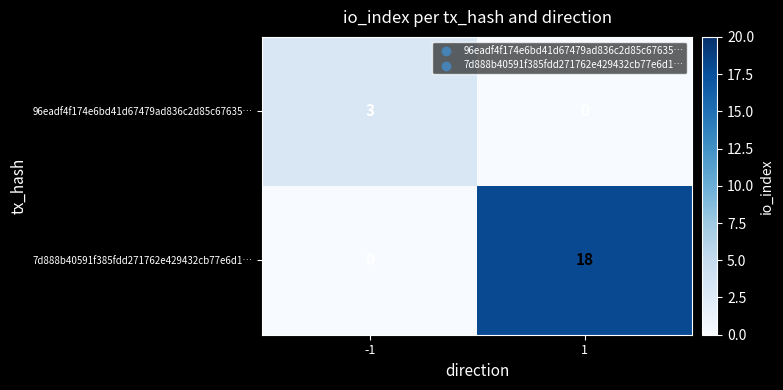

At 1, list the series in order from smallest to largest.

96eadf4f174e6bd41d67479ad836c2d85c67635…, 7d888b40591f385fdd271762e429432cb77e6d1…